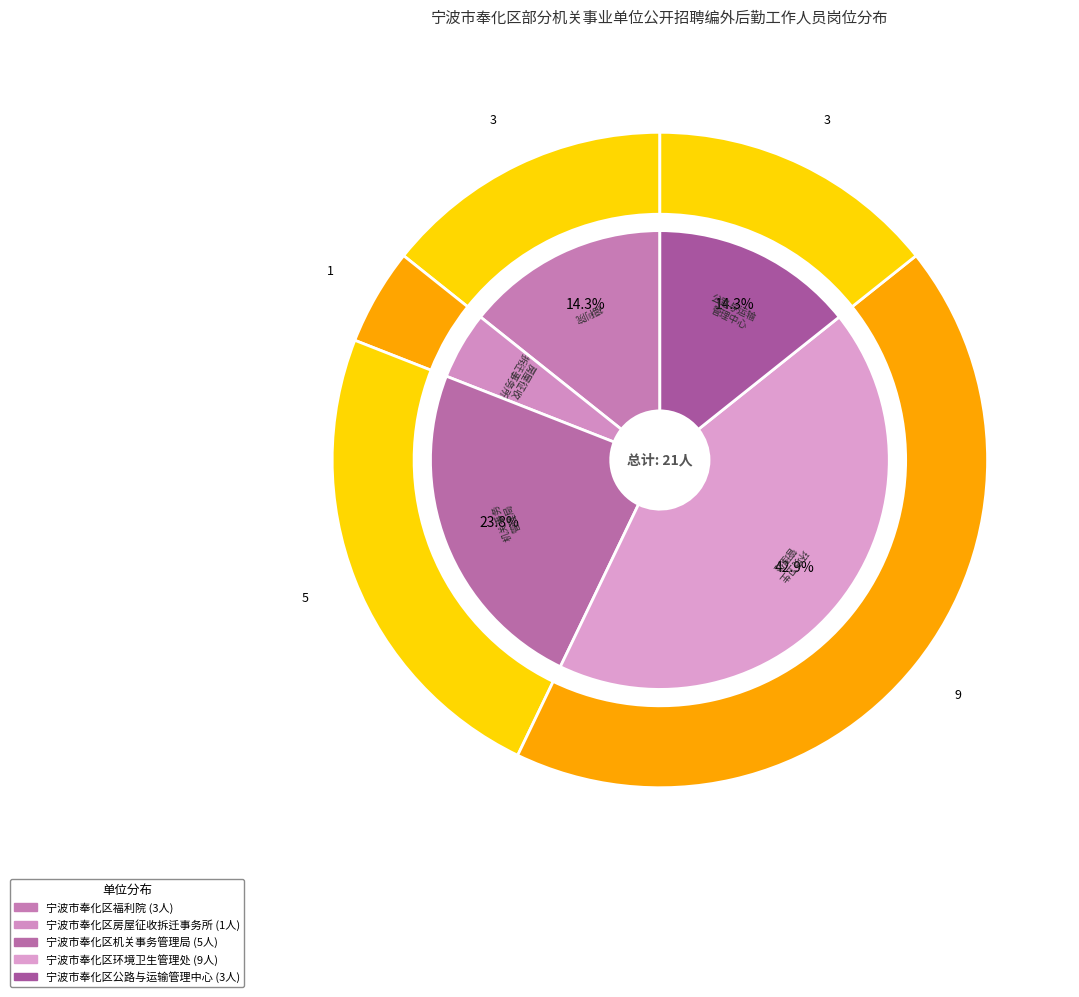

Which slice is the smallest?

宁波市奉化区房屋征收拆迁事务所